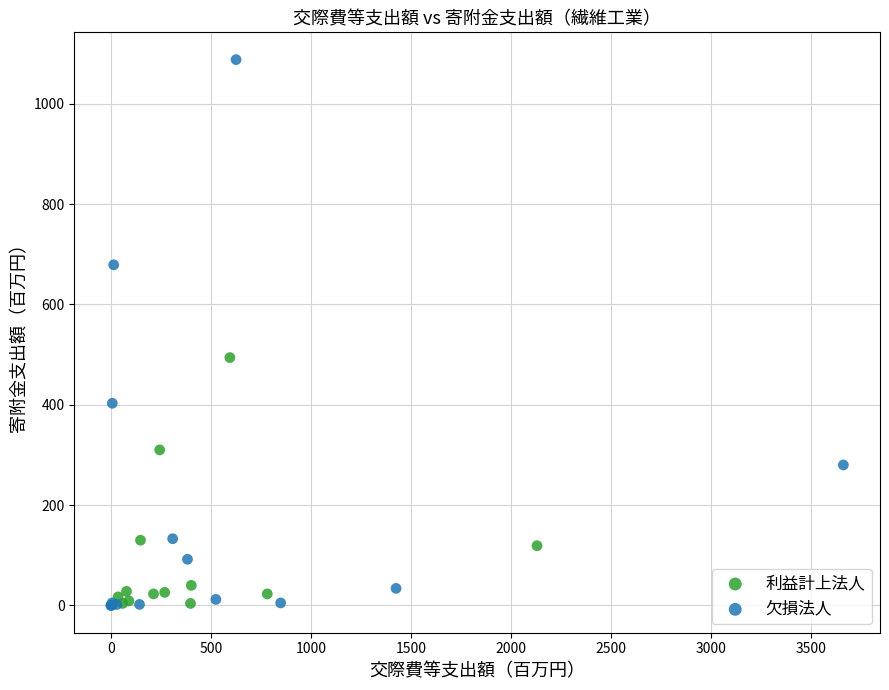

Which series has the widest spread of Y values?

欠損法人